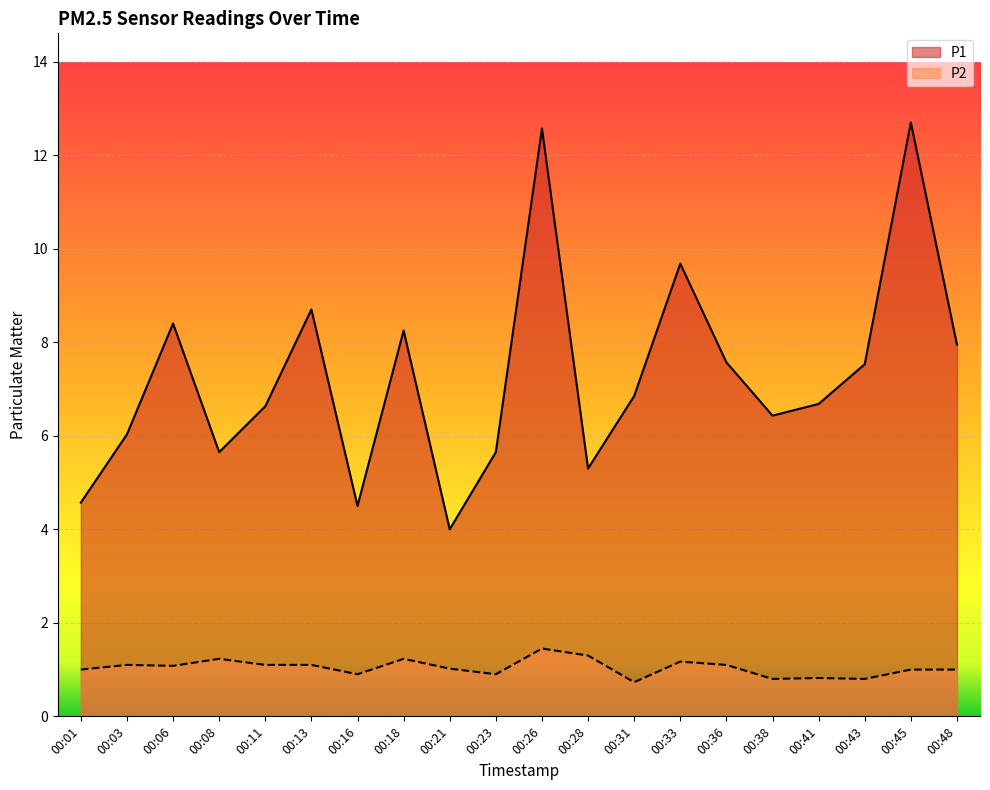

True or false: P2 and P1 cross at least once.

False